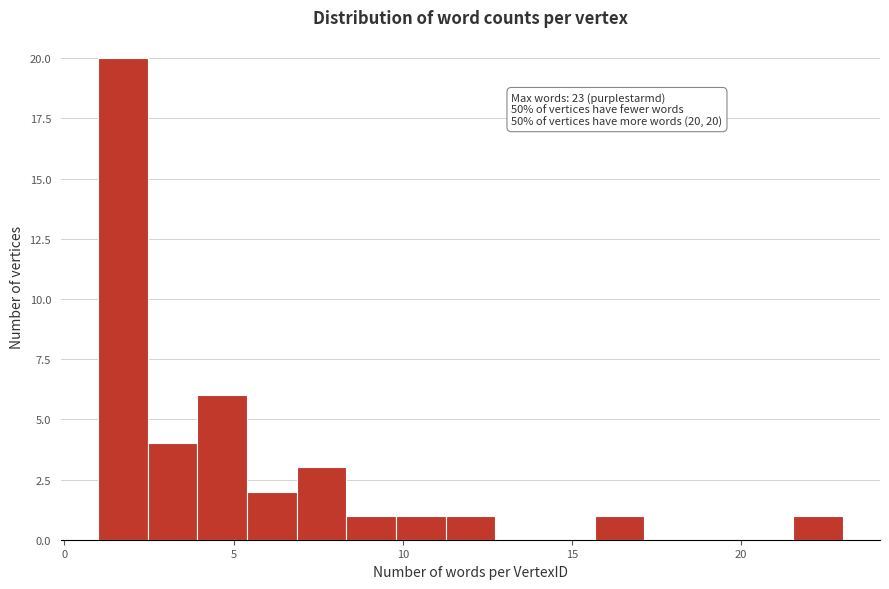

Read against the x-axis, roughly where is the centre of the tallest bar?

1.5